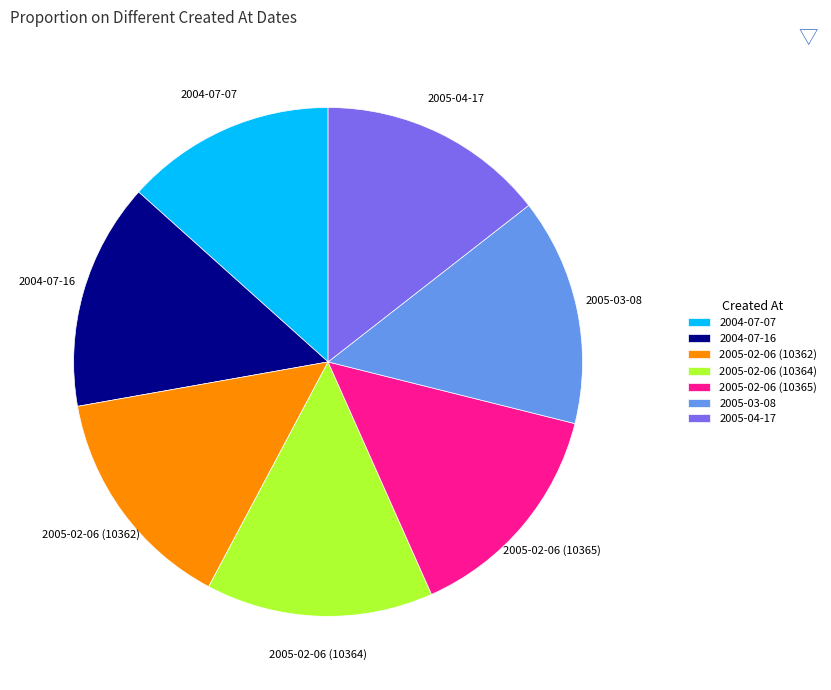

Does 2005-02-06 (10362) account for over 50% of the chart?

No